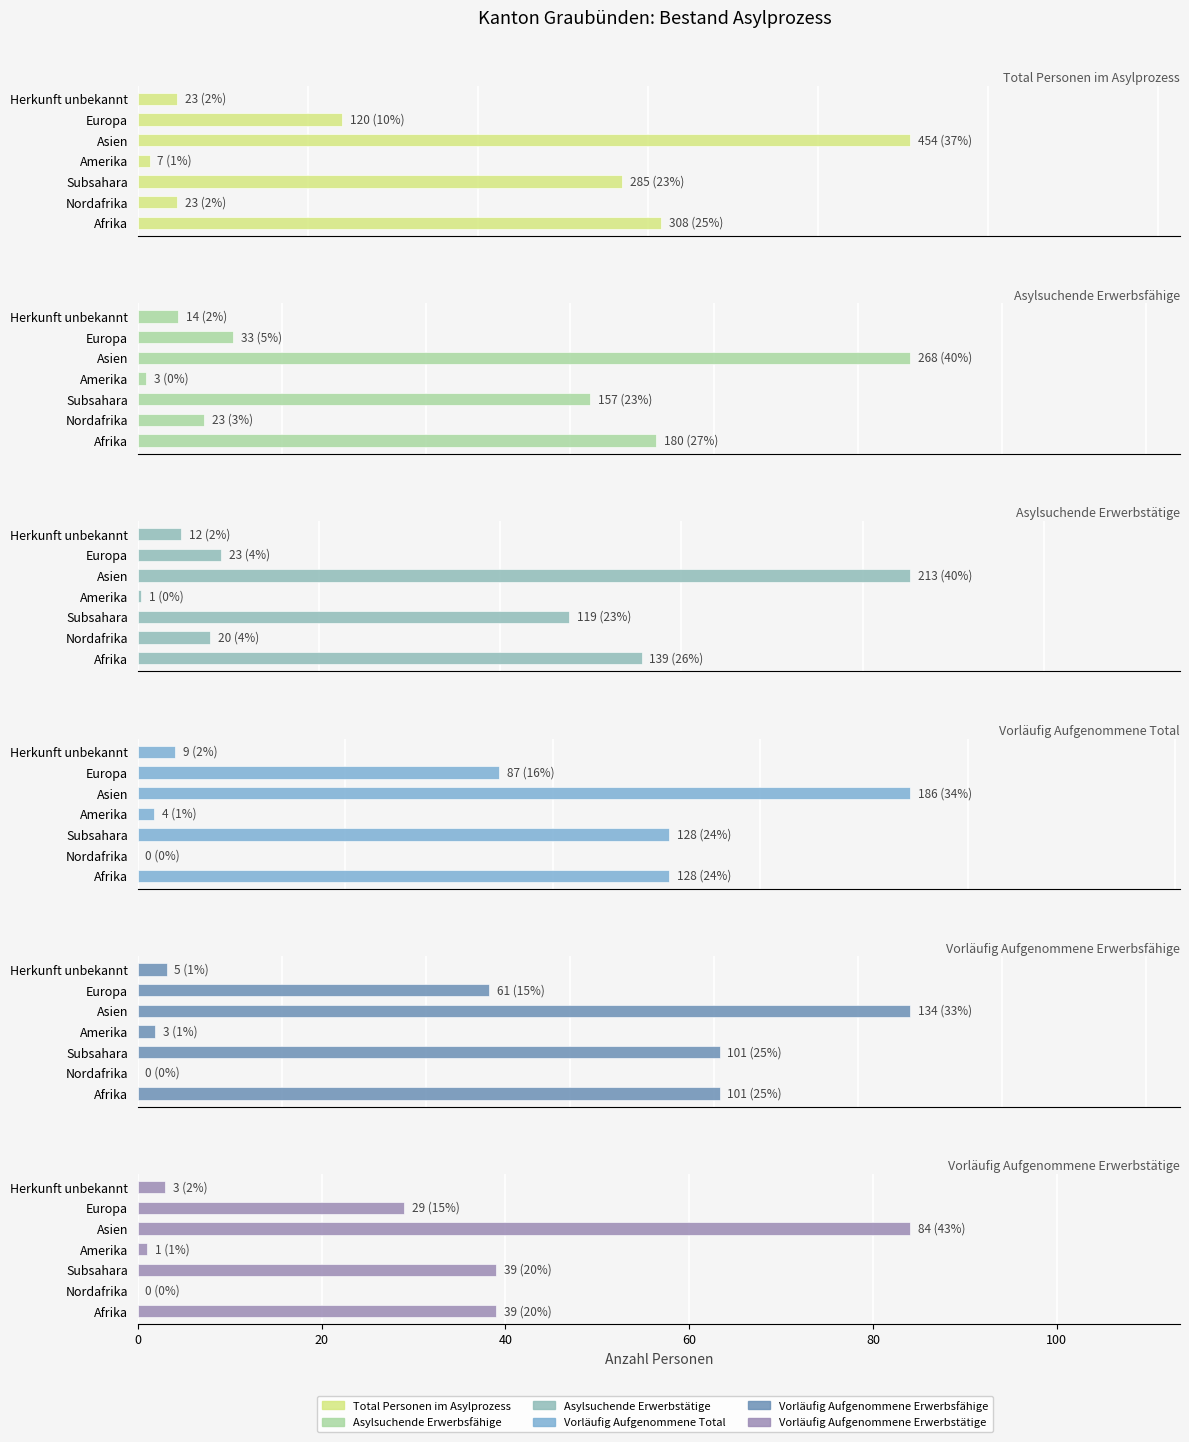

Which series has the largest total across all categories?

Total Personen im Asylprozess